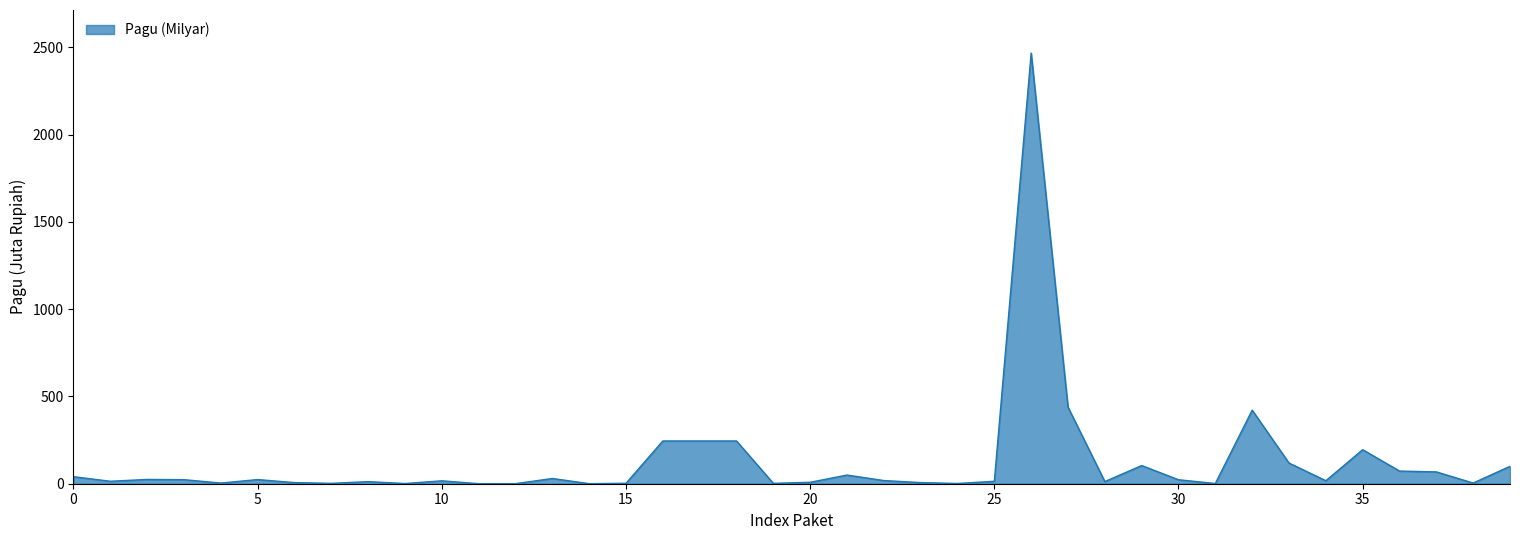

How many lines are shown in the chart?

1